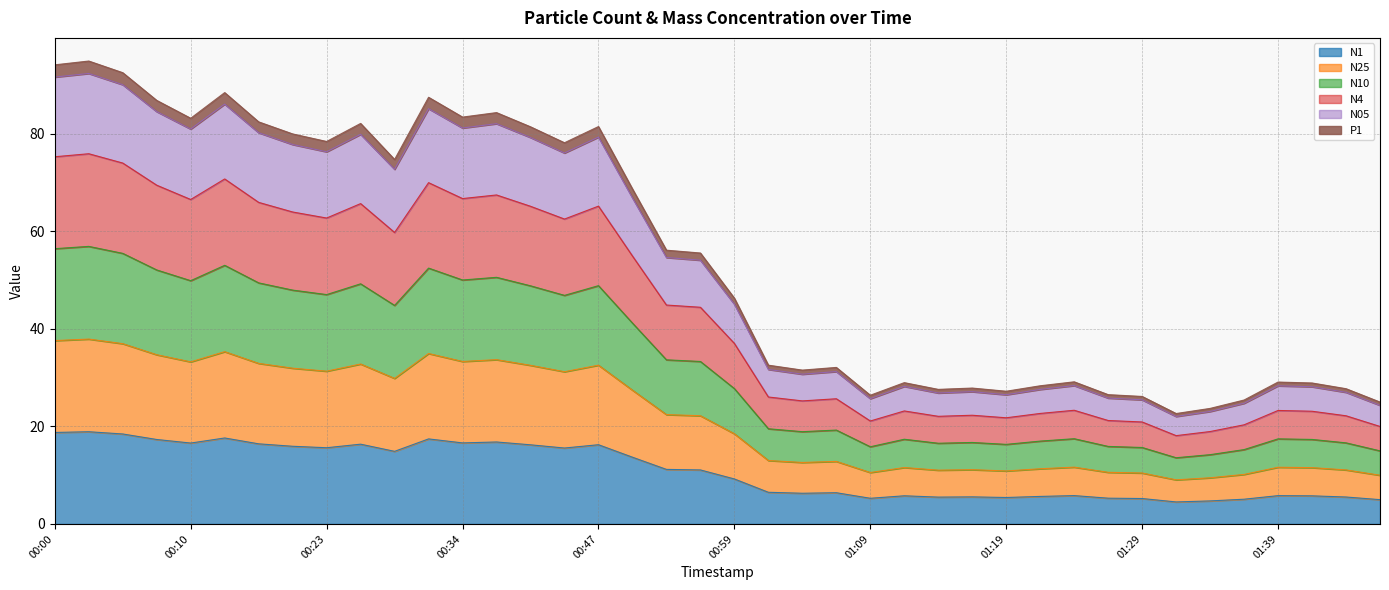

At which category does P1 reach its first local valley?

00:10